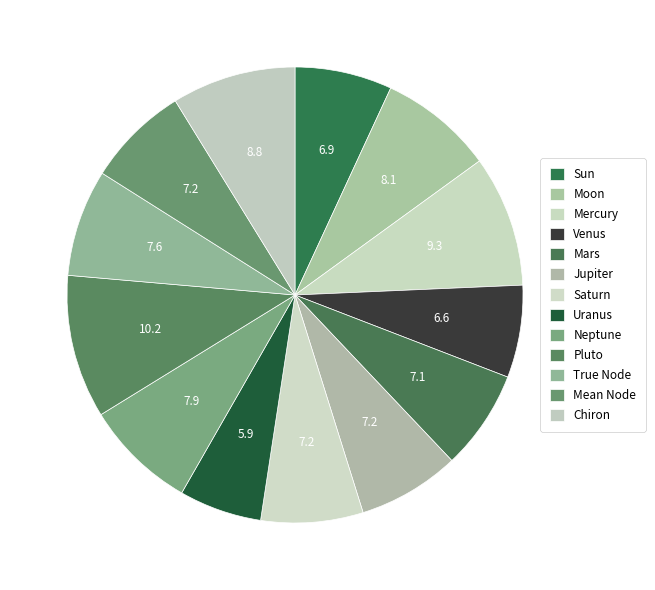

Is there any slice that represents more than half of the pie?

No